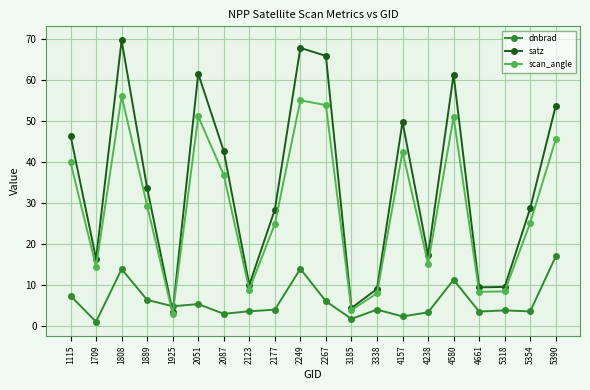

In scan_angle, how many points are higher than both neighbors (excluding endpoints)?

5